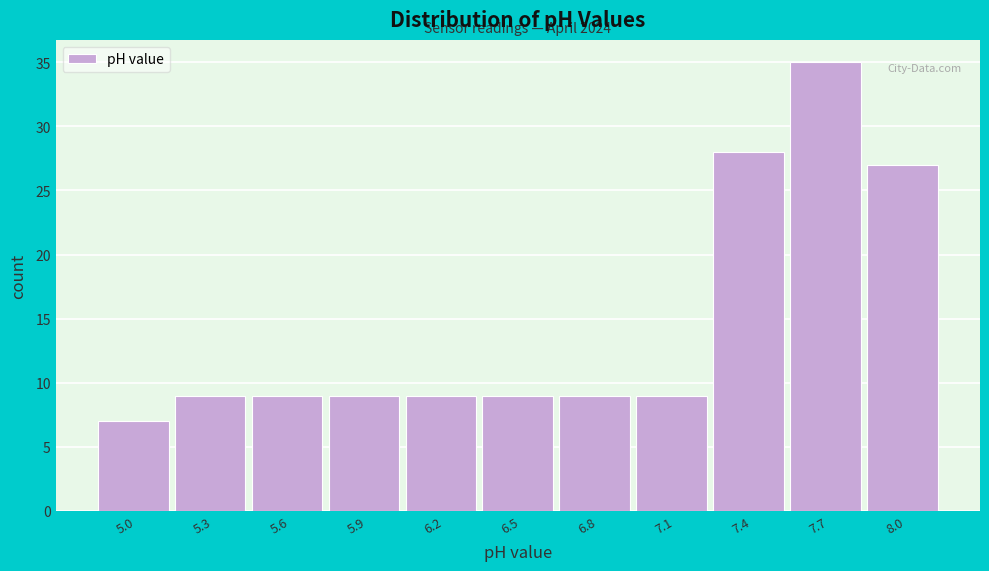

Reading left to right, what are all the values shown in this chart?

7	9	9	9	9	9	9	9	28	35	27